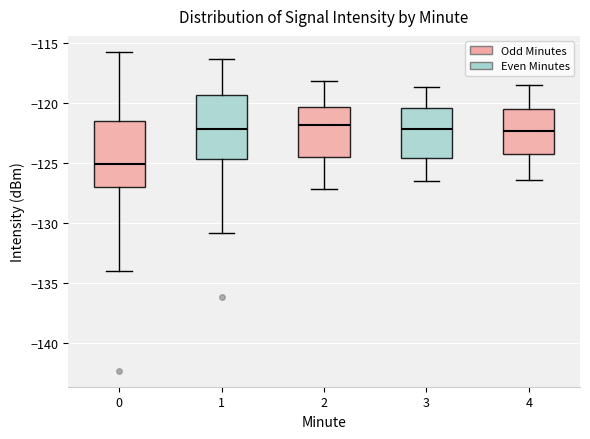

Reading left to right, transcribe this box plot: for each box, give where its median line is, the range the box spans, and where its two whiskers end, as read against the y-axis. The values are not printed on the chart, so give them approximately, as read against the axis.

0: median -125.0, box -127.0 to -121.5, whiskers -134.0 to -116.0
1: median -122.0, box -124.5 to -119.5, whiskers -131.0 to -116.5
2: median -122.0, box -124.5 to -120.5, whiskers -127.0 to -118.0
3: median -122.0, box -124.5 to -120.5, whiskers -126.5 to -118.5
4: median -122.5, box -124.5 to -120.5, whiskers -126.5 to -118.5